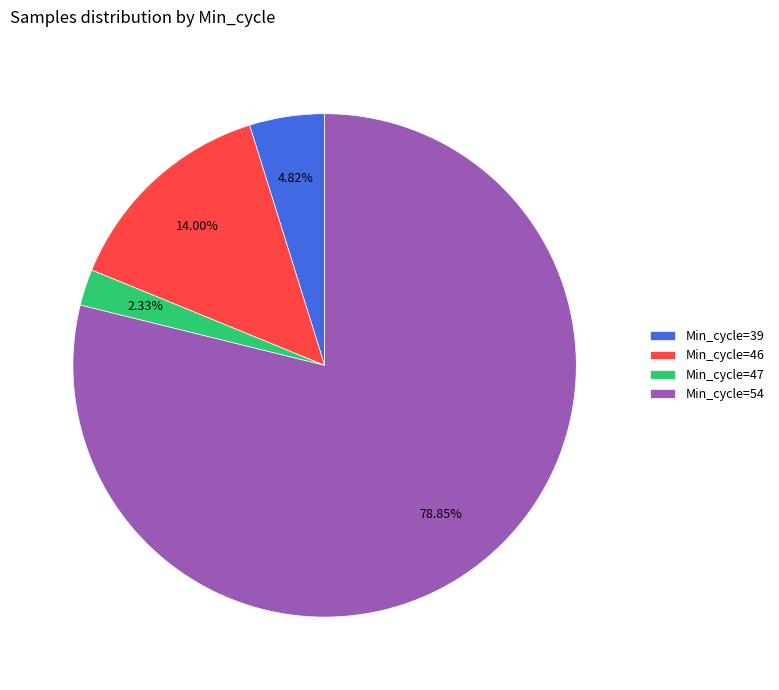

Does any single category account for the majority?

Yes